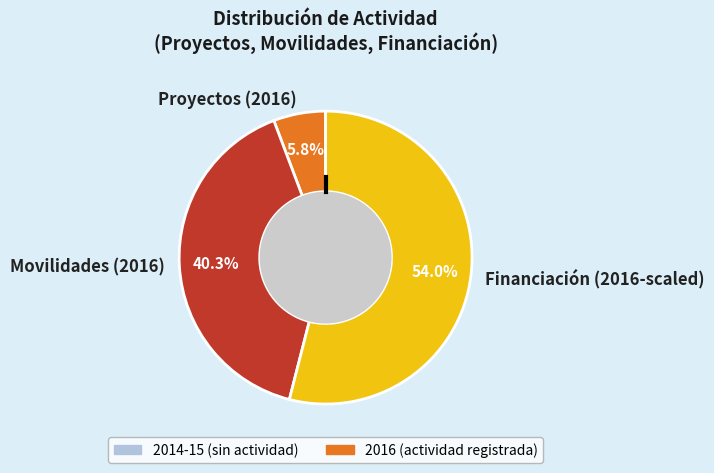

Is there any slice that represents more than half of the pie?

Yes